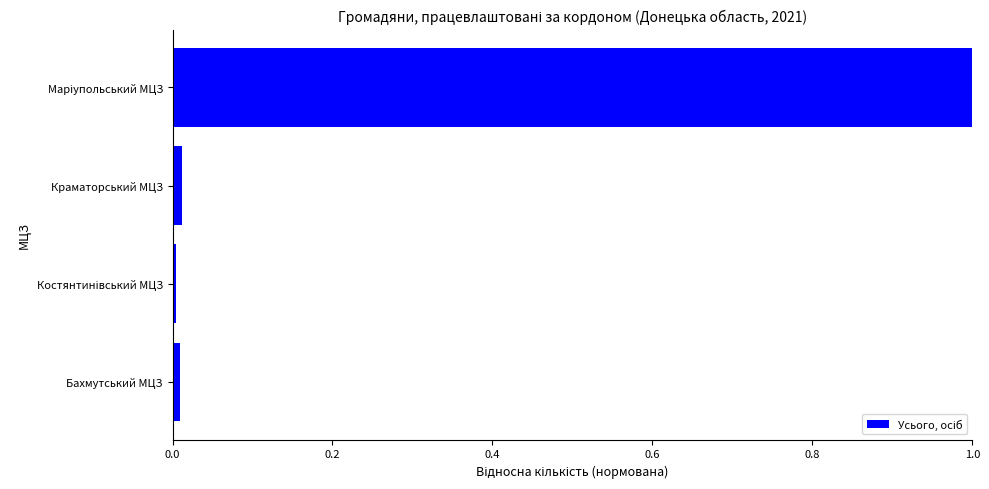

What is the sum of all values?

1.0